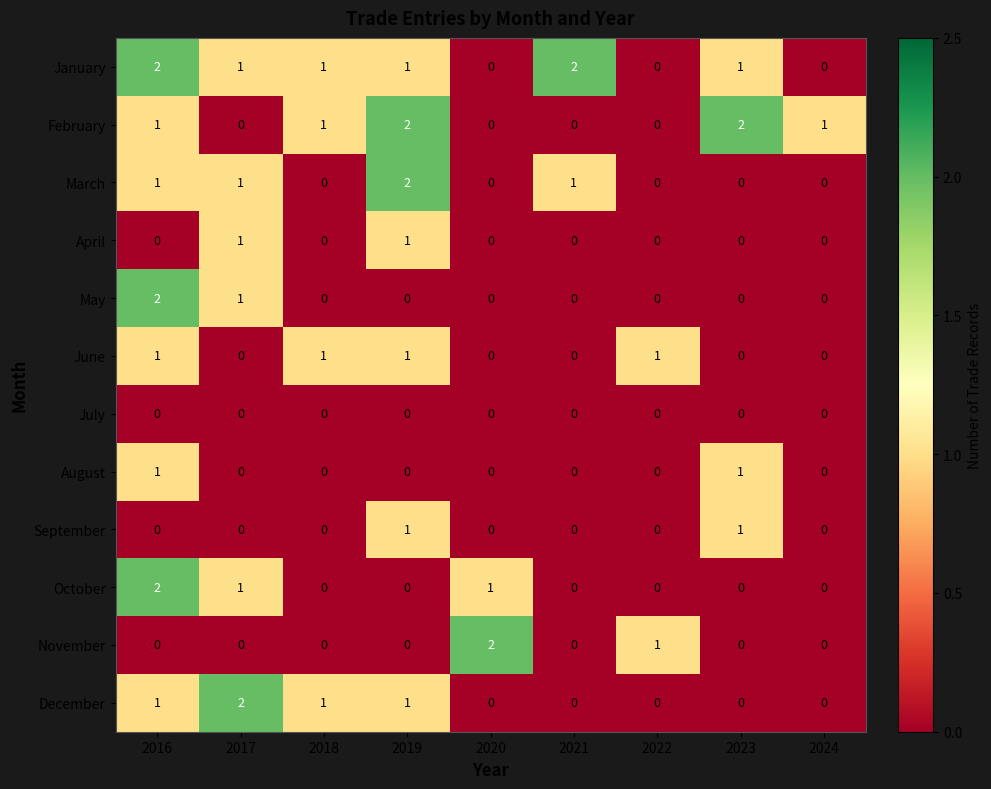

True or false: April has a value of 1 at 2023.

False